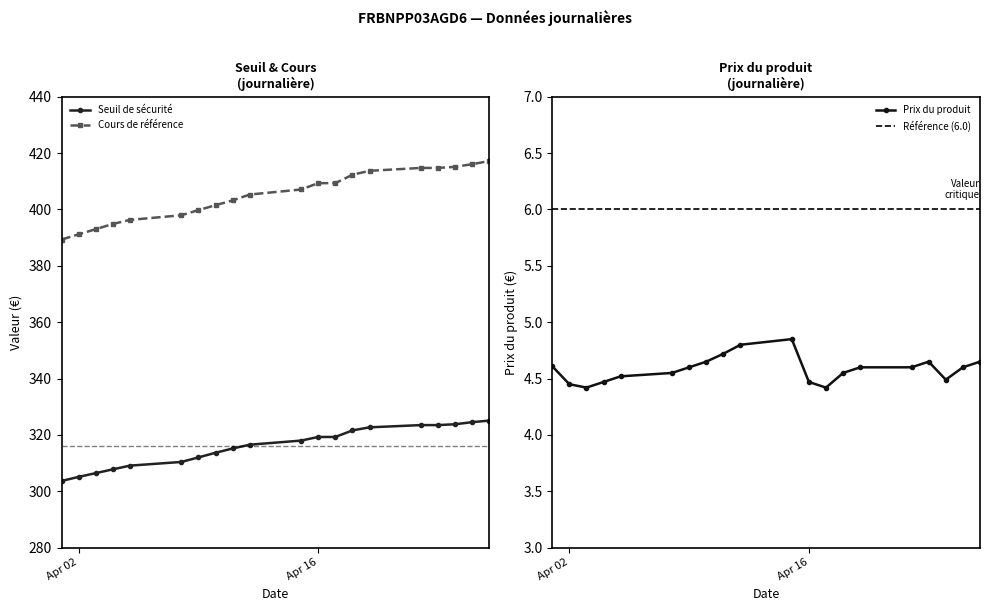

Which series has the widest spread of values?

Cours de référence